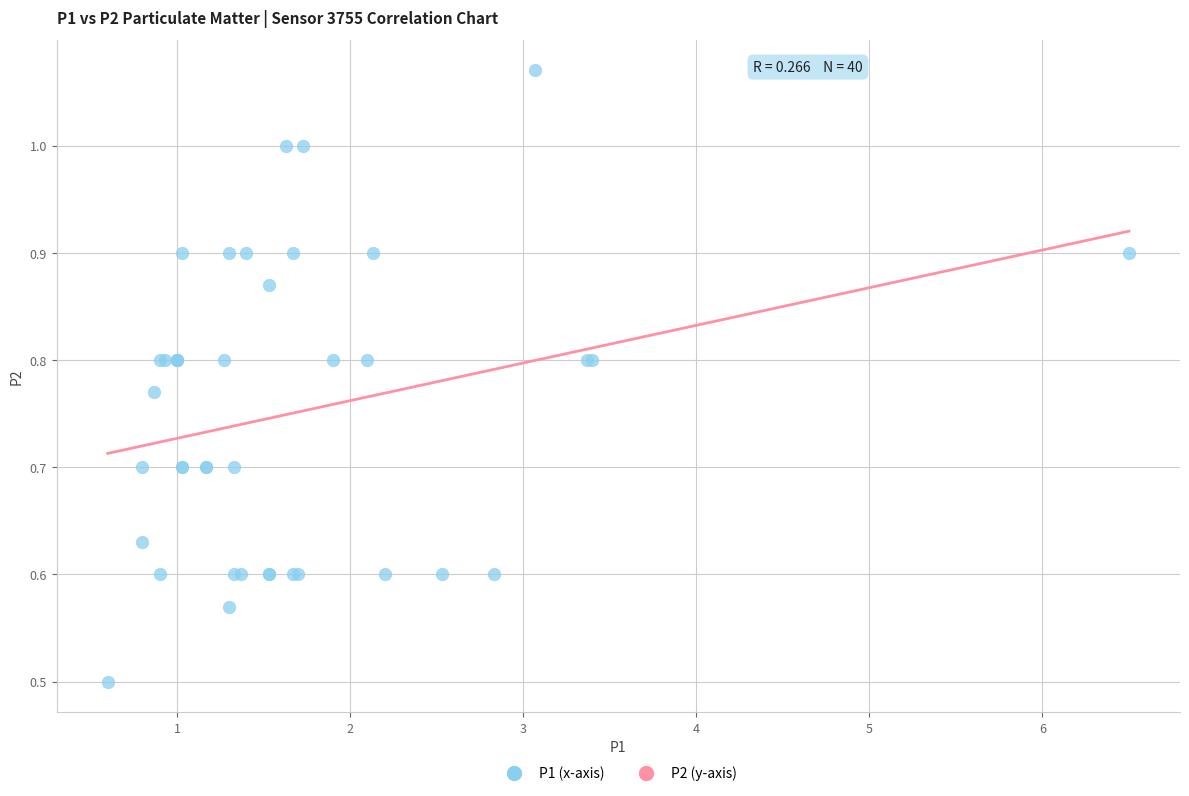

What Y value in the scatter plot is closest to 0?

0.5